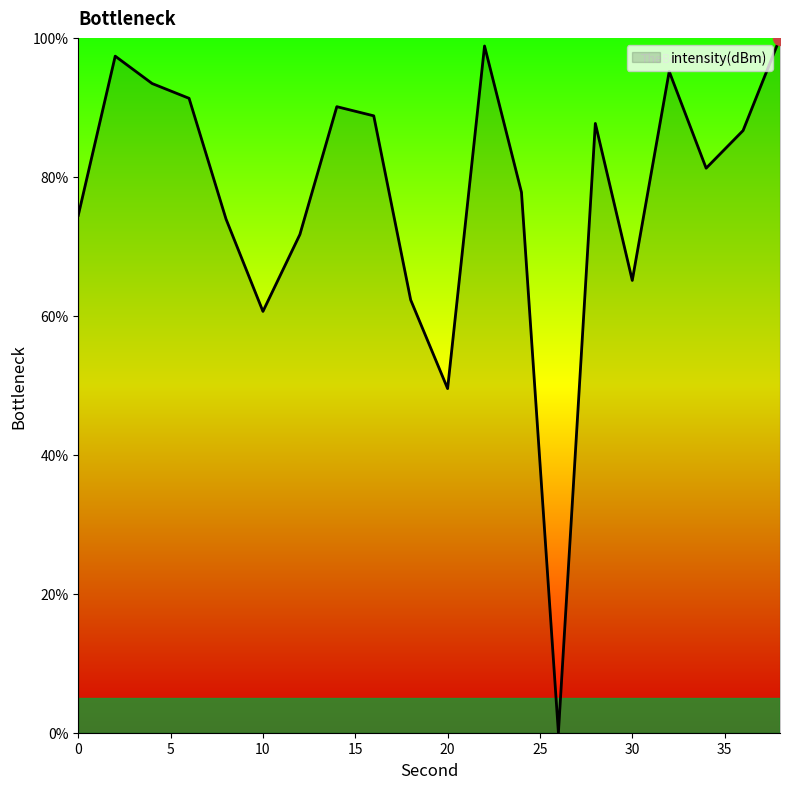

What is the difference between the maximum and minimum values?

100.0